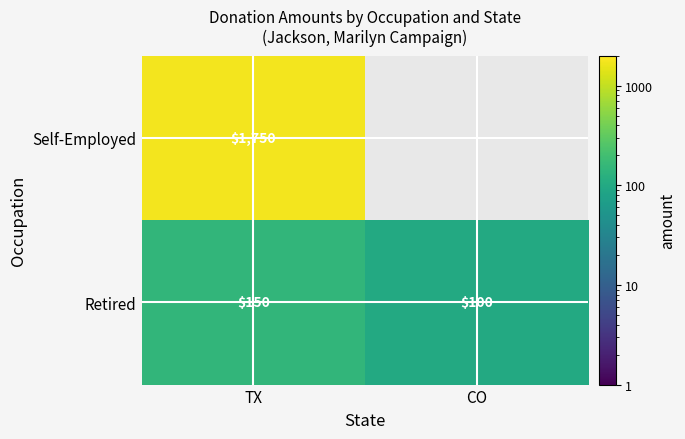

Which category has the highest value across all series?

TX